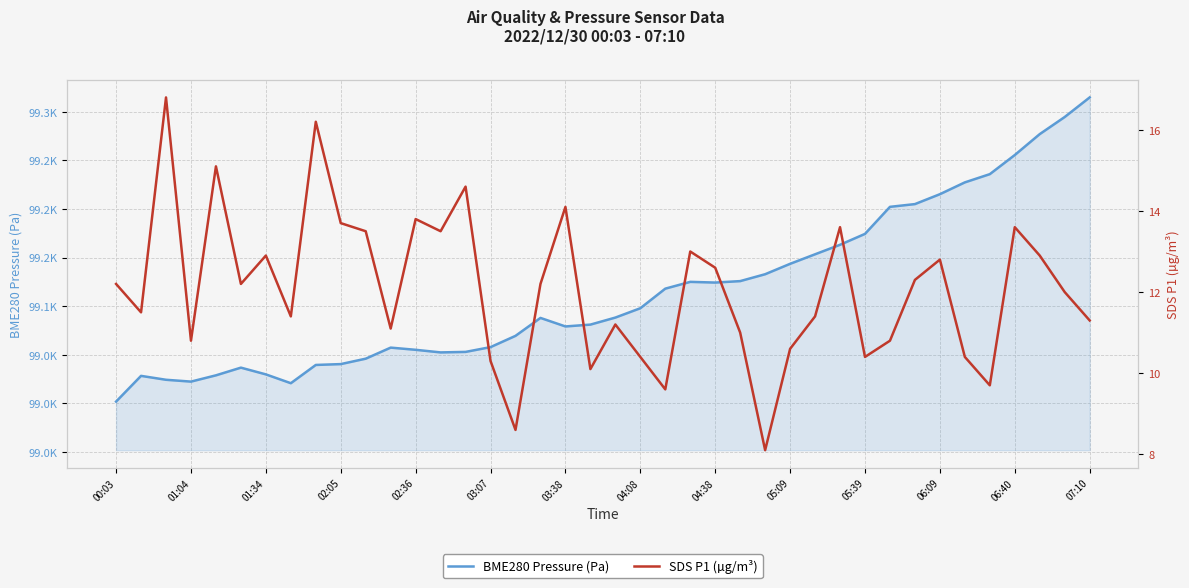

How many categories are shown in the chart?

40